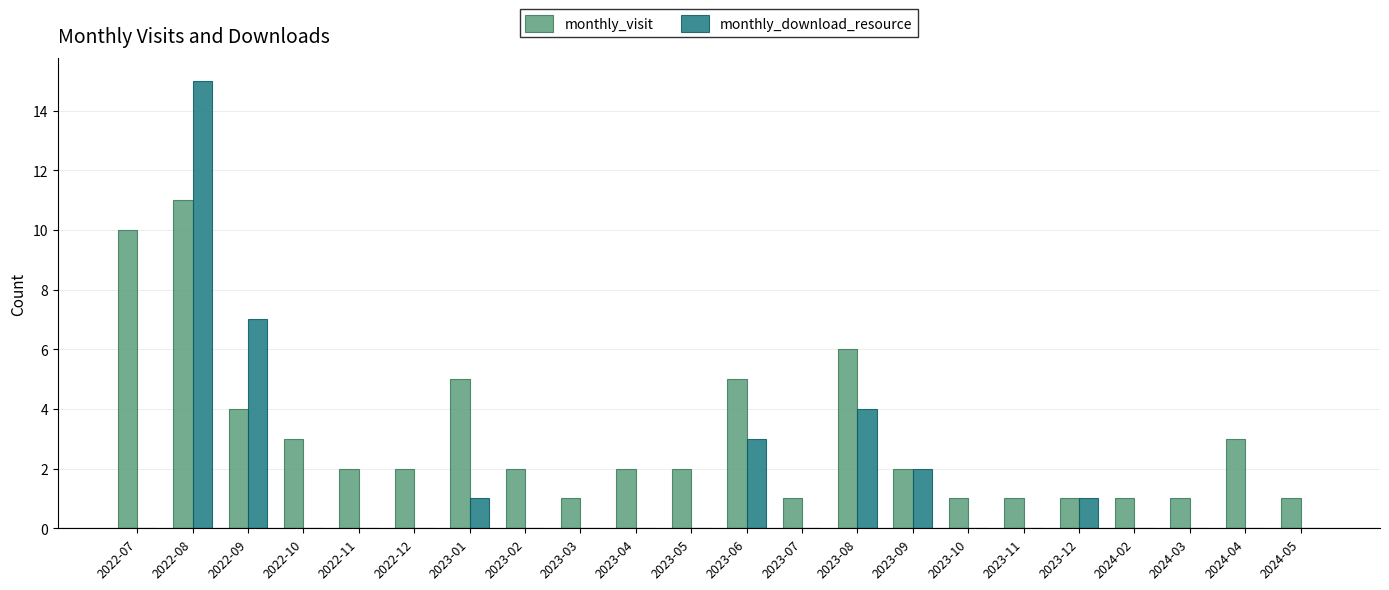

What is the maximum value for monthly_download_resource?

15